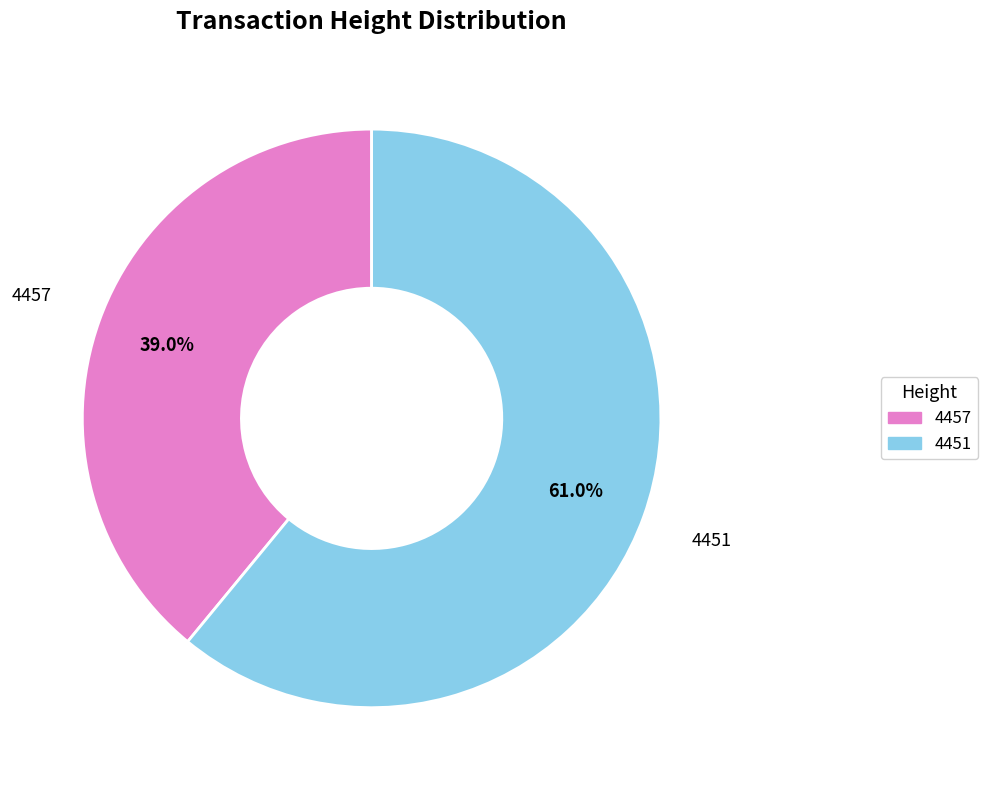

Combined, do 4457 and 4451 account for over 50%?

Yes